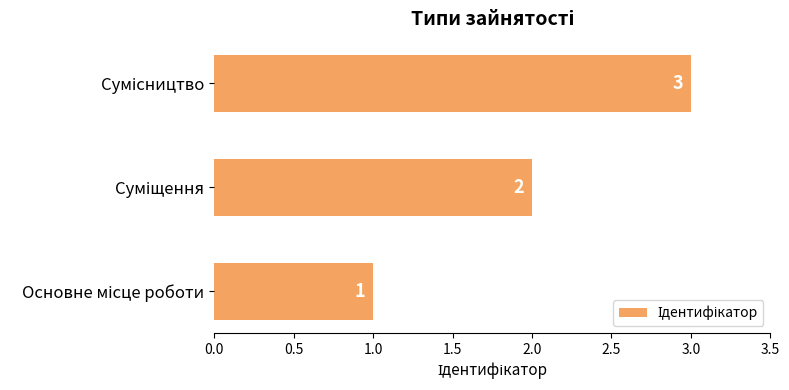

What is the greatest value displayed?

3